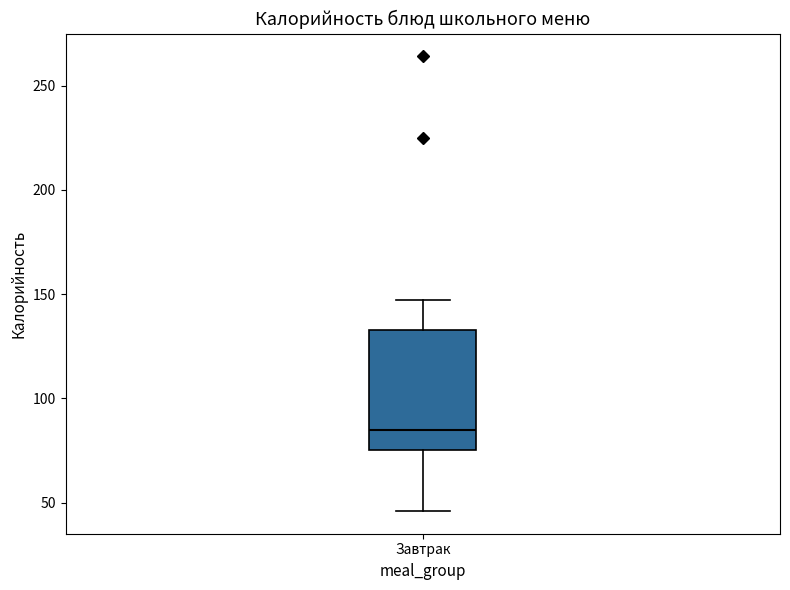

Transcribe this box plot: give where the median line is, the range the box spans, and where the two whiskers end, as read against the y-axis. The values are not printed on the chart, so give them approximately, as read against the axis.

median 85, box 75 to 135, whiskers 45 to 145